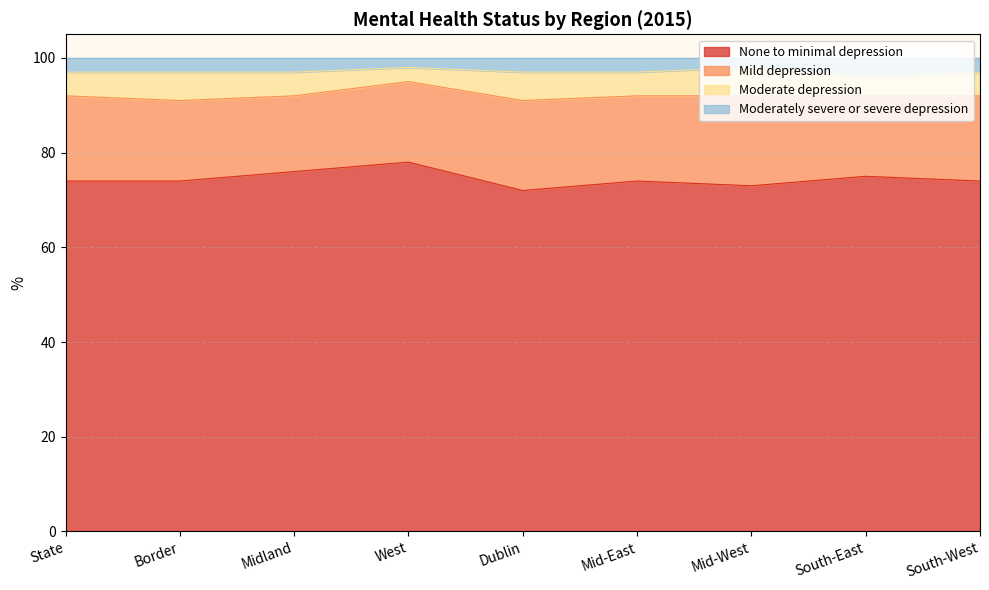

What is the total value across all series at Border?

100